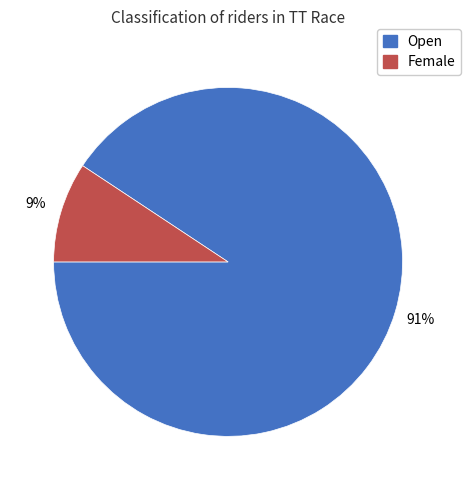

Is it true that Open is 91% of the pie?

True